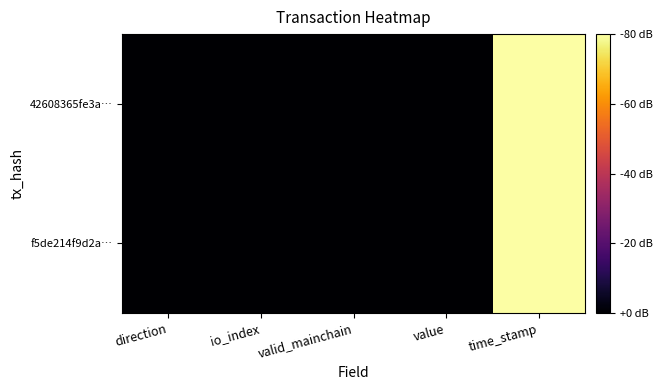

Rank the series by their maximum value, from lowest to highest.

f5de214f9d2a…, 42608365fe3a…